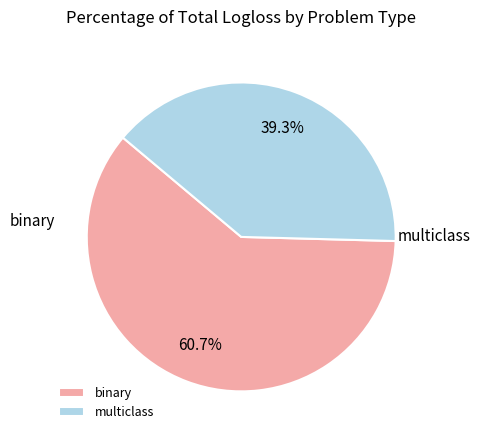

To the nearest percent, what is the combined percentage of multiclass and binary?

100%